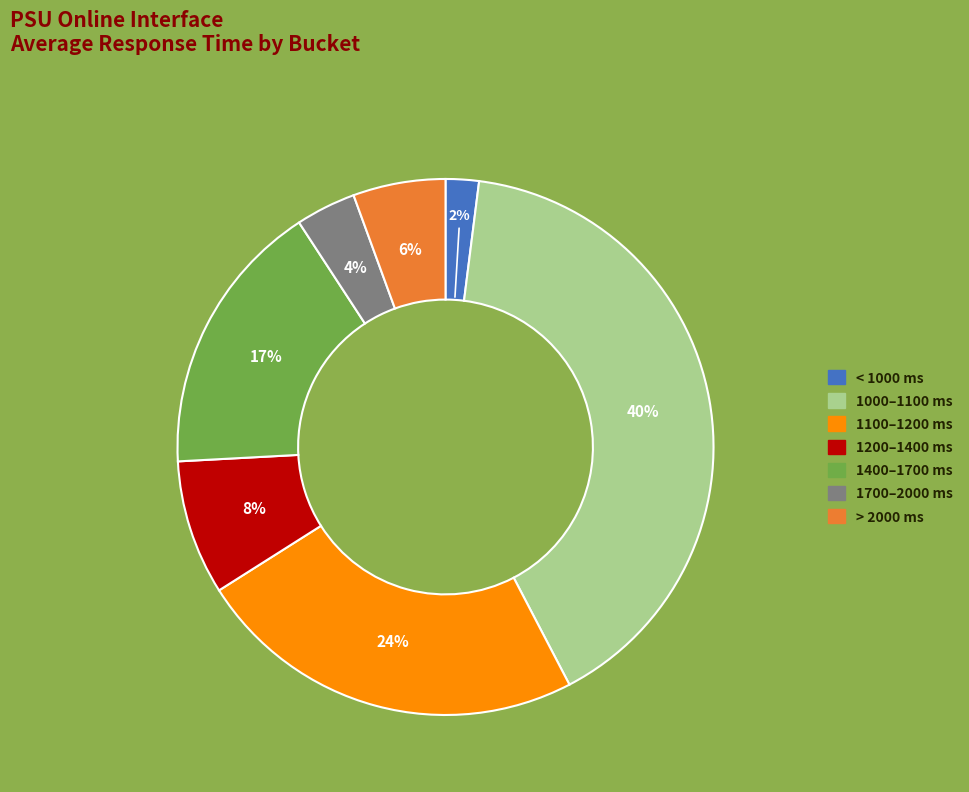

Is it true that 1100–1200 ms is 9% of the pie?

False